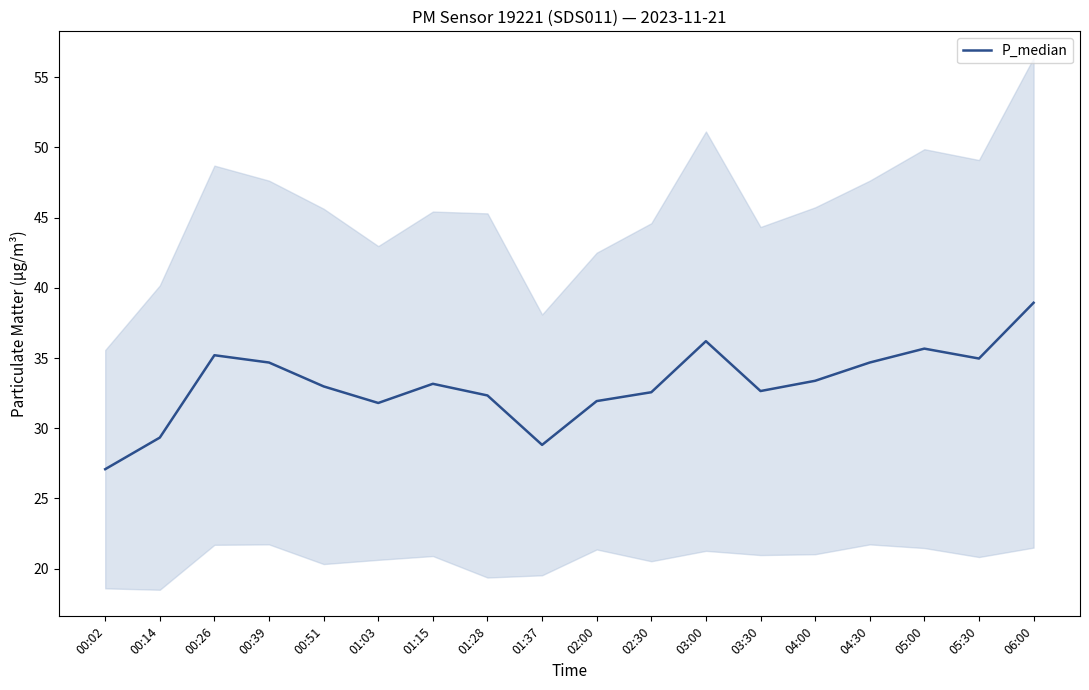

Which label corresponds to the largest value in the chart?

06:00